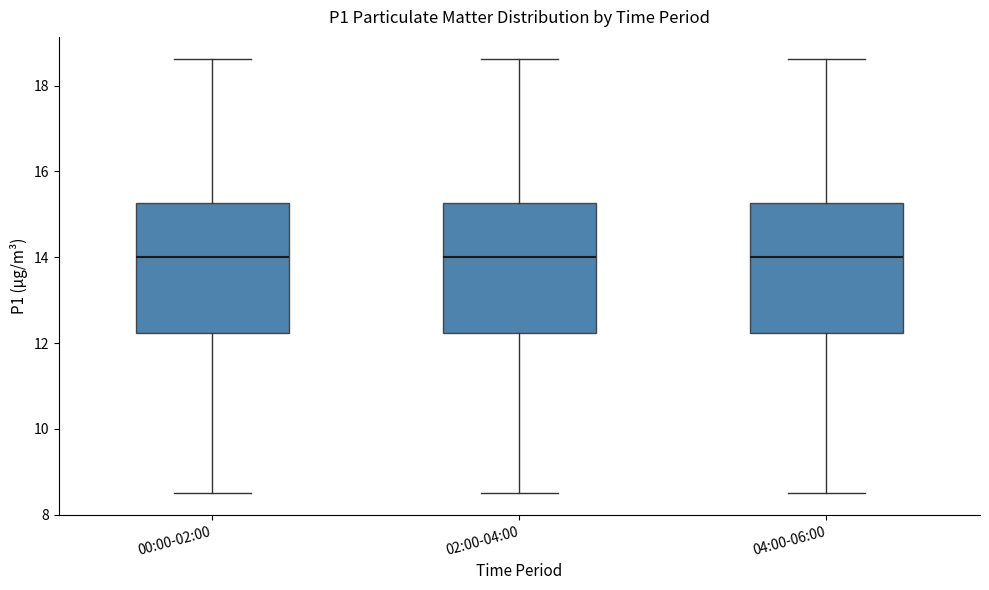

Where does the median line of the box for 02:00-04:00 sit on the y-axis? The values are not printed on the chart, so give them approximately, as read against the axis.

14.0